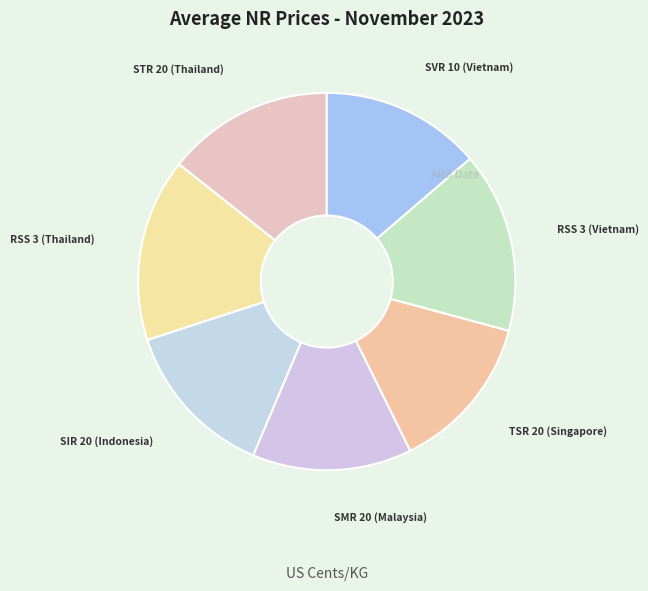

Combined, do RSS 3 (Thailand) and SVR 10 (Vietnam) account for over 50%?

No